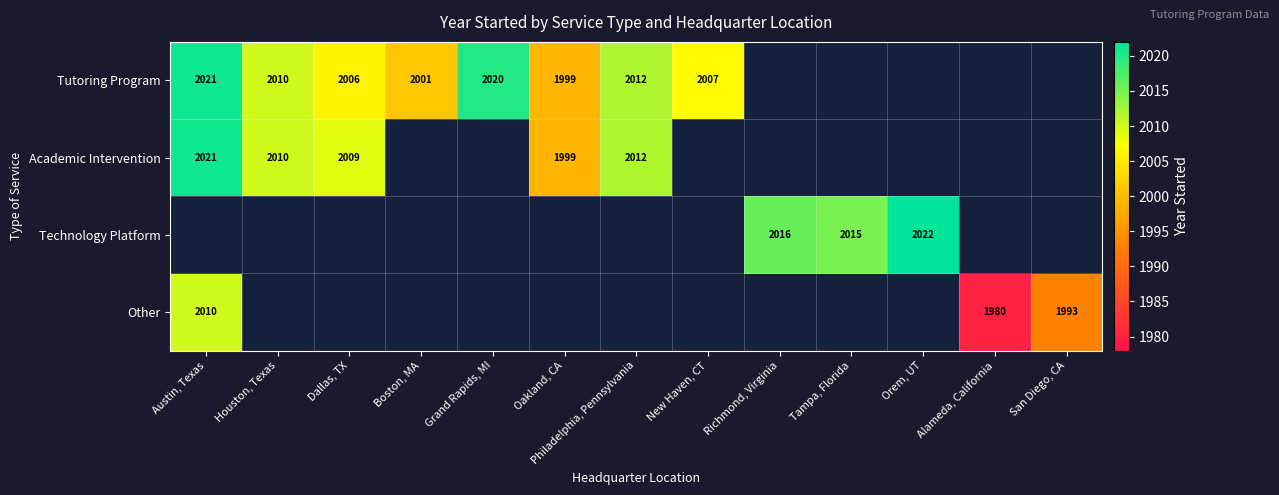

Is it true that Academic Intervention equals 1220 at Houston, Texas?

False